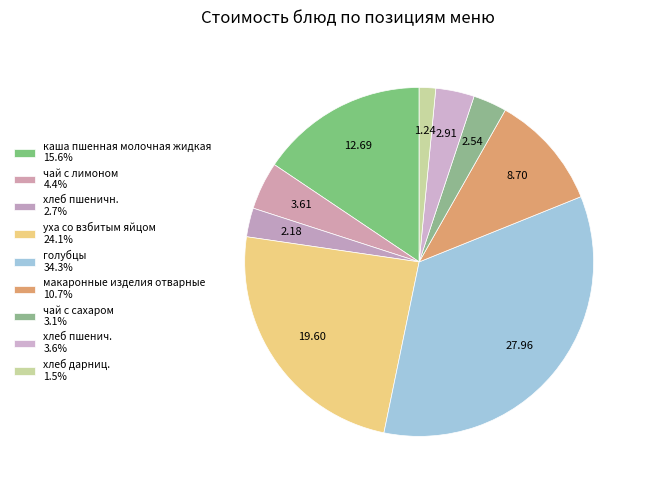

How many slices are in this pie chart?

9